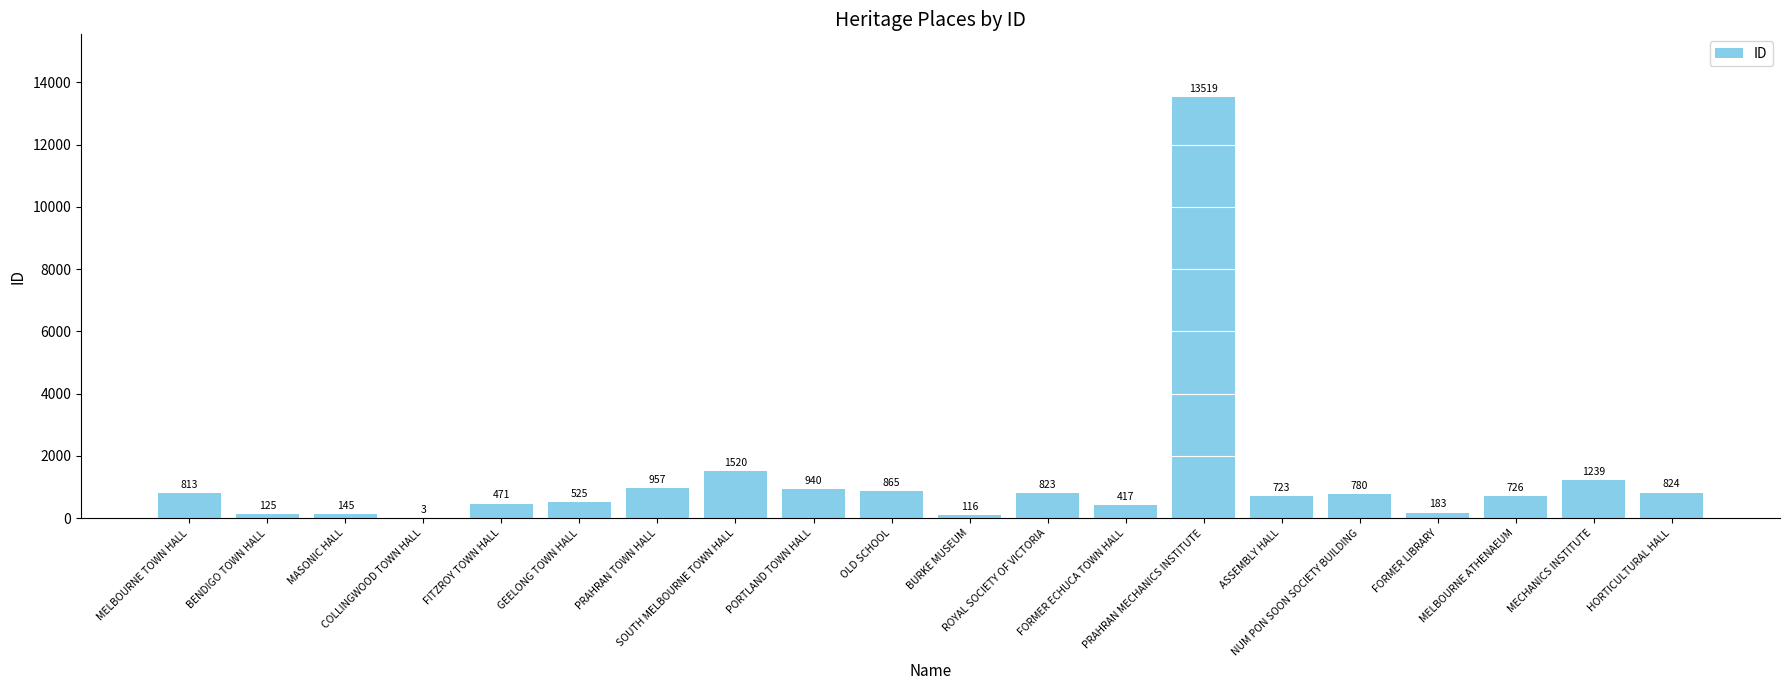

Are the bars horizontal?

No